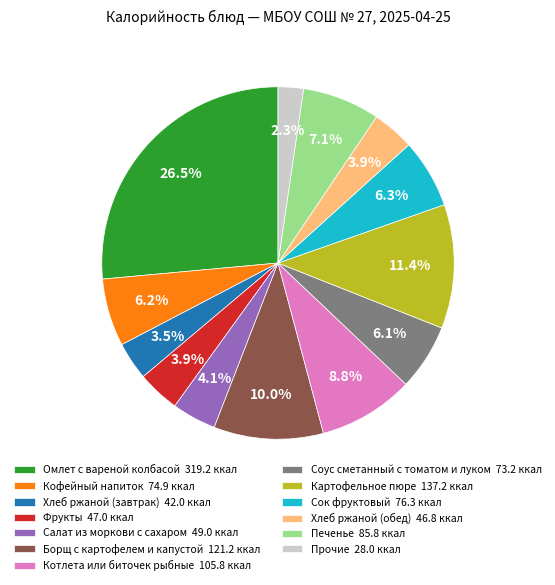

Which has a higher value, Омлет с вареной колбасой 319.2 ккал or Фрукты 47.0 ккал?

Омлет с вареной колбасой 319.2 ккал